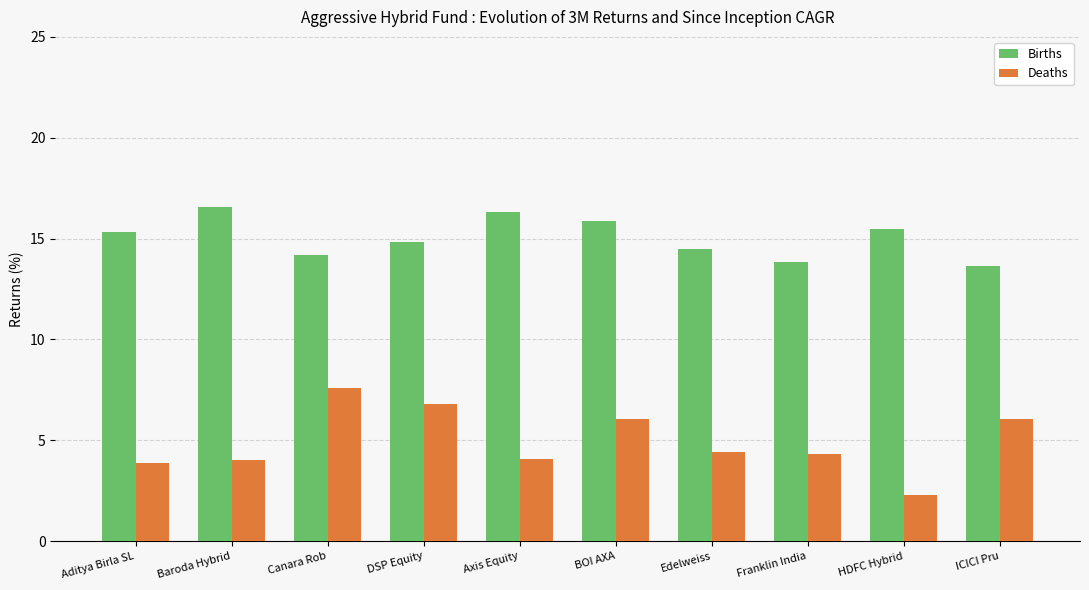

What is the difference between the second highest and minimum values in the Deaths series?

4.5